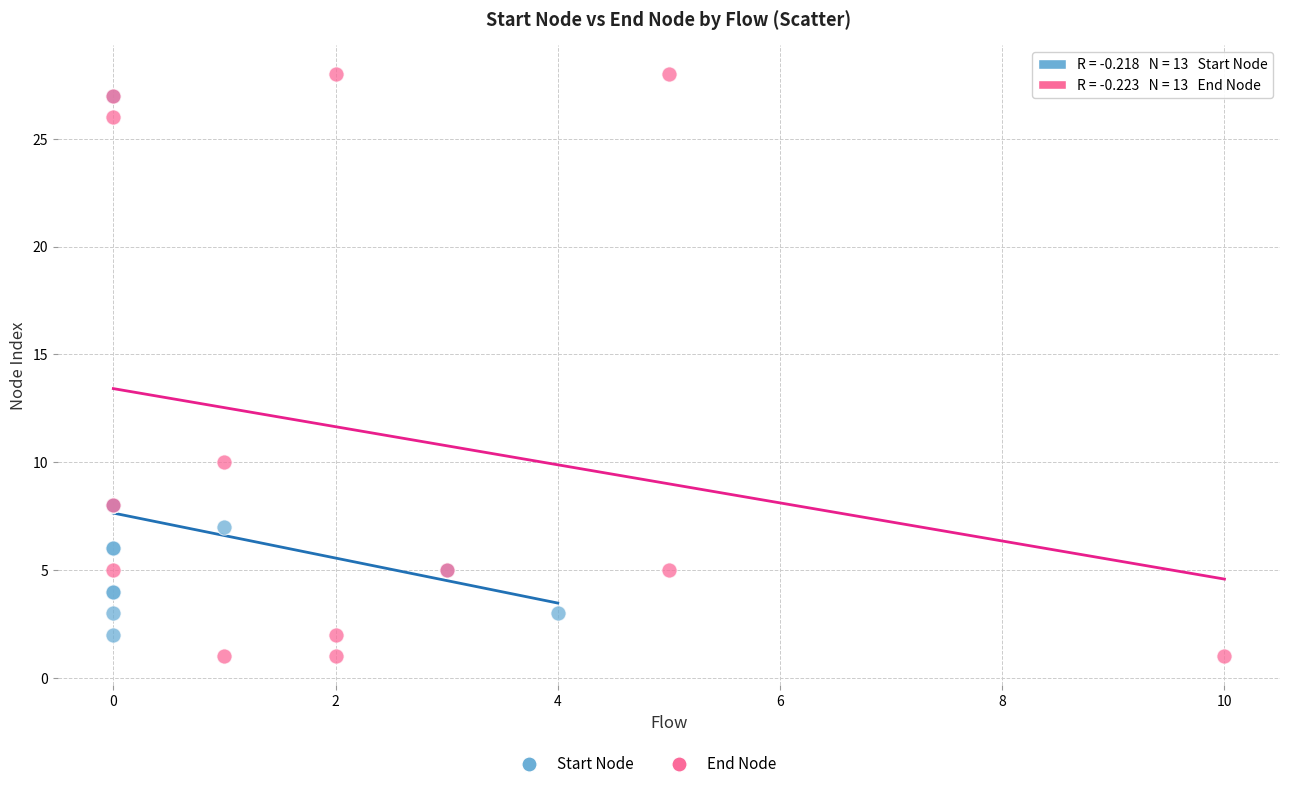

Which series has the largest Y range (max minus min)?

End Node